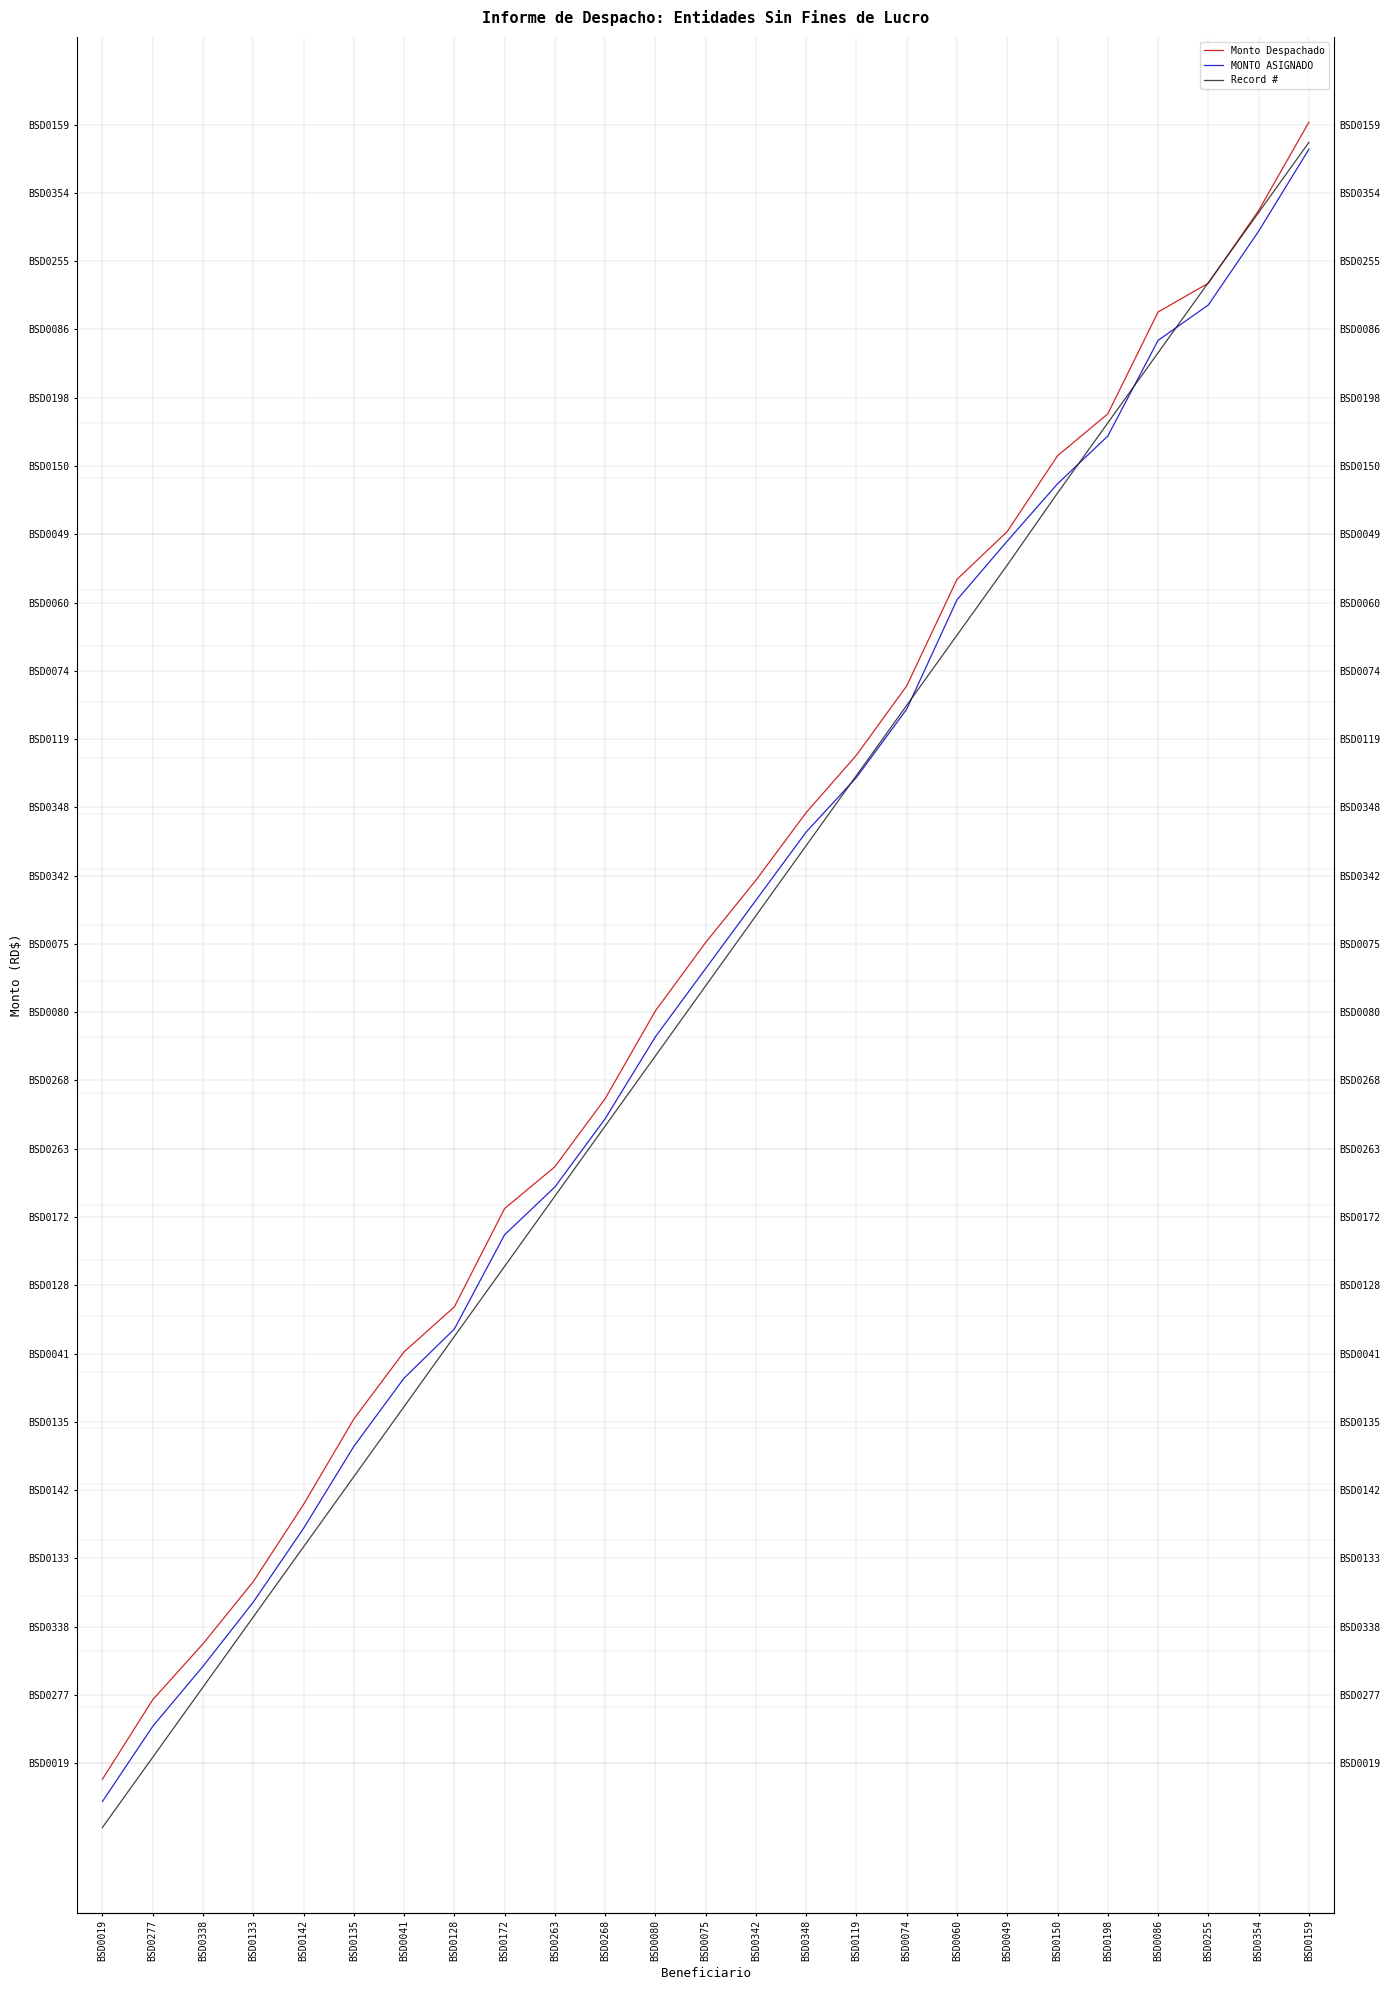

What is the difference between the maximum and minimum values in the Record # series?

54300.0